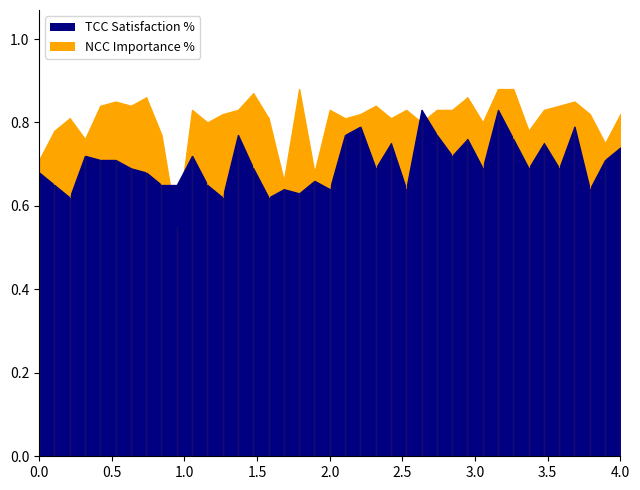

What is the value of the NCC Importance % point at the 15th from the left?

0.9